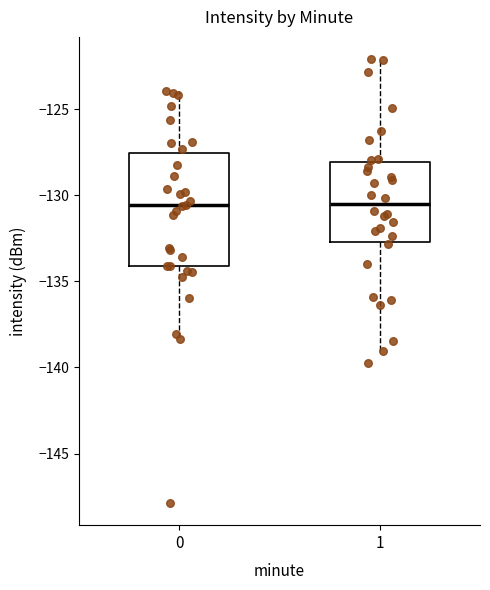

Reading left to right, read every box against the y-axis: the position of its median line, the range the box covers, and the ends of its whiskers. The values are not printed on the chart, so give them approximately, as read against the axis.

0: median -130.5, box -134.0 to -127.5, whiskers -138.5 to -124.0
1: median -130.5, box -132.5 to -128.0, whiskers -139.0 to -122.0